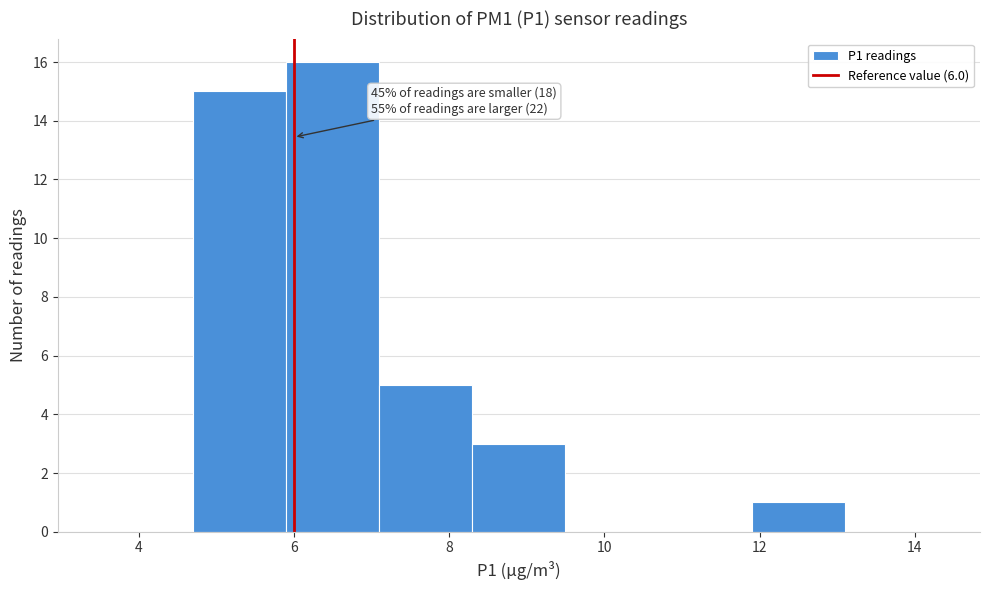

Which range on the x-axis has the tallest bar?

5.9 to 7.1